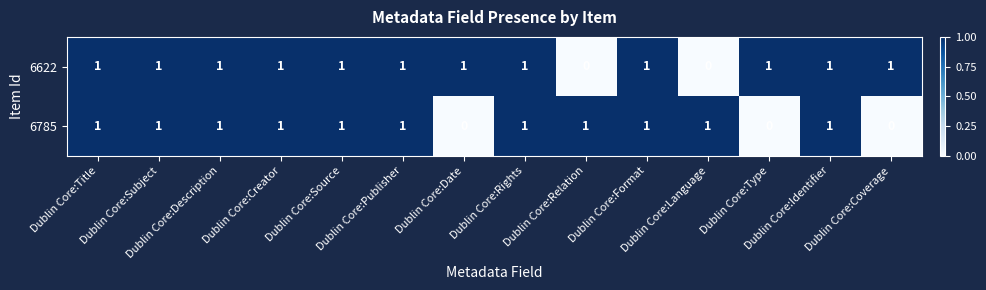

Which series has the largest total across all categories?

6622